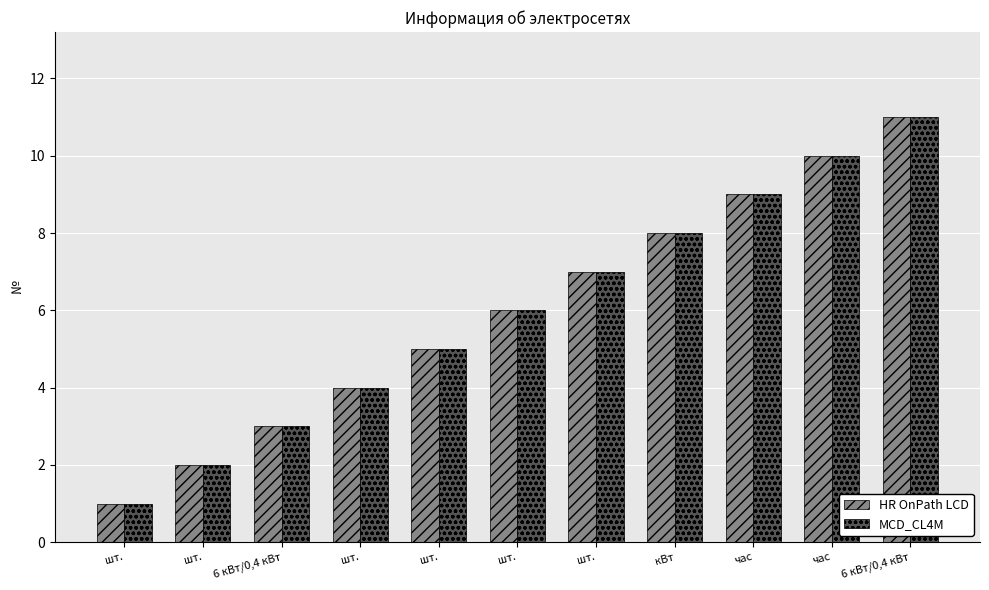

How many groups of bars are there?

11